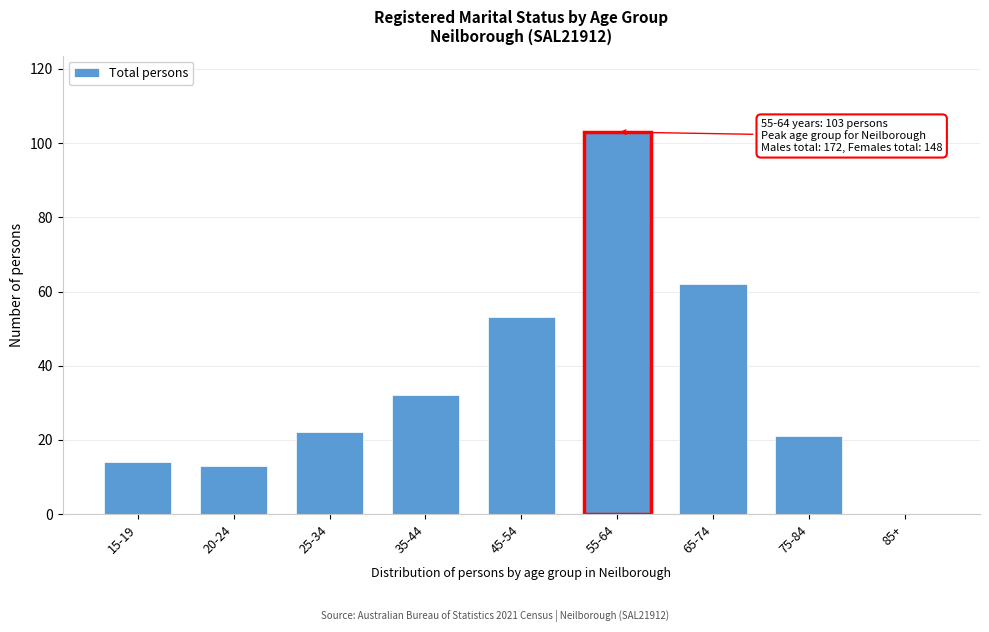

Reading left to right, transcribe all the data shown in this chart.

15-19=14	20-24=13	25-34=22	35-44=32	45-54=53	55-64=103	65-74=62	75-84=21	85+=0